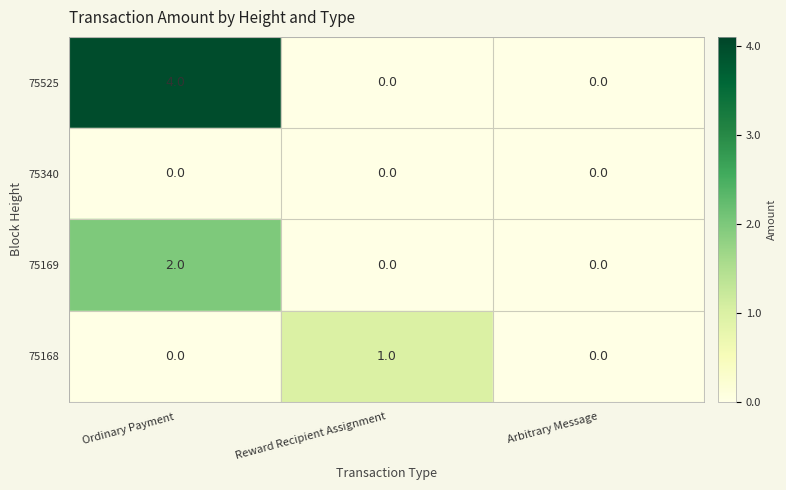

What is the greatest value displayed?

4